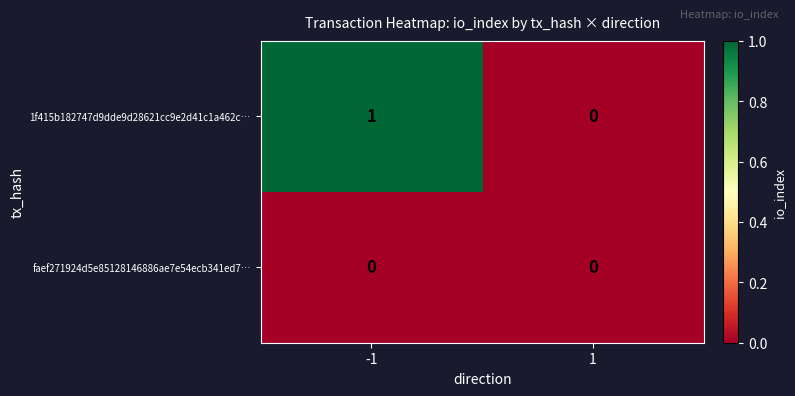

The value of faef271924d5e85128146886ae7e54ecb341ed7… at 1 is 0. True or false?

True